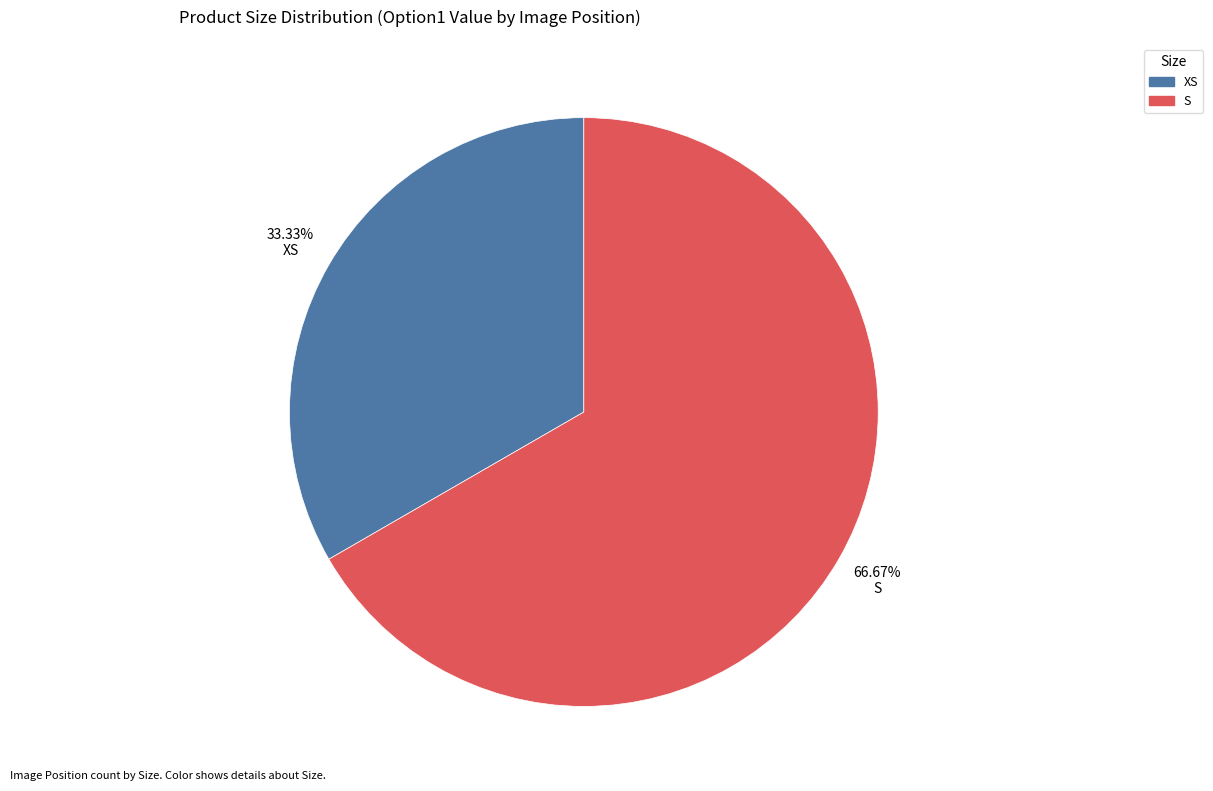

Approximately how many times larger is the value at S compared to XS?

2.0